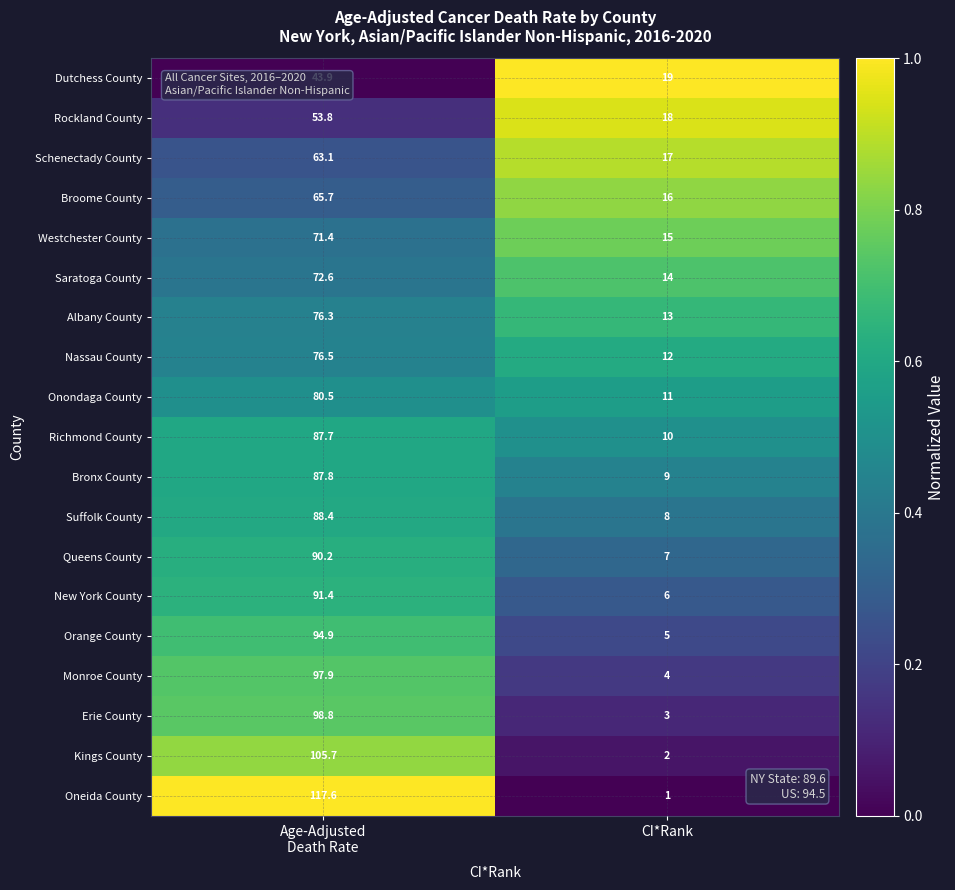

What is the sum of all New York County values?

97.4